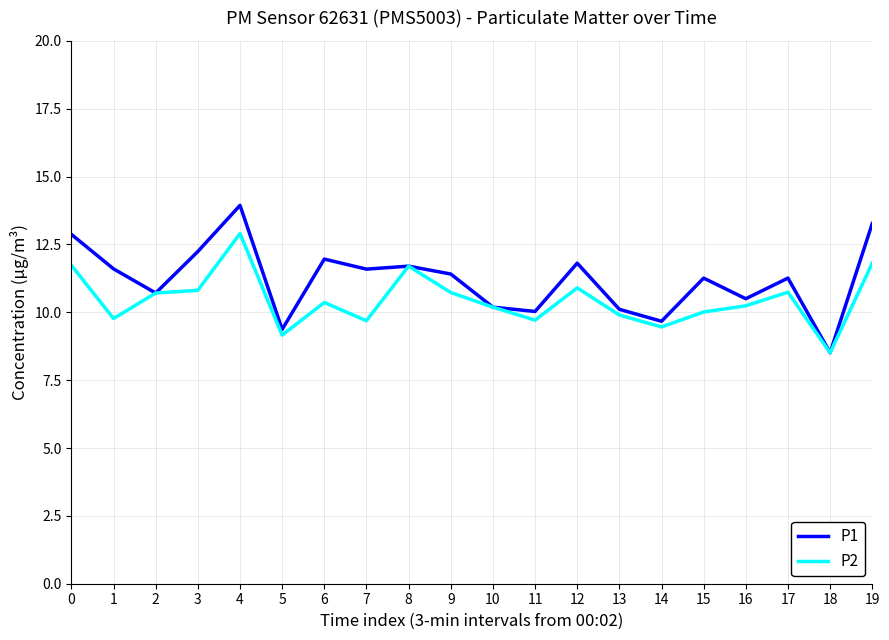

Rank the series by their maximum value, from lowest to highest.

P2, P1